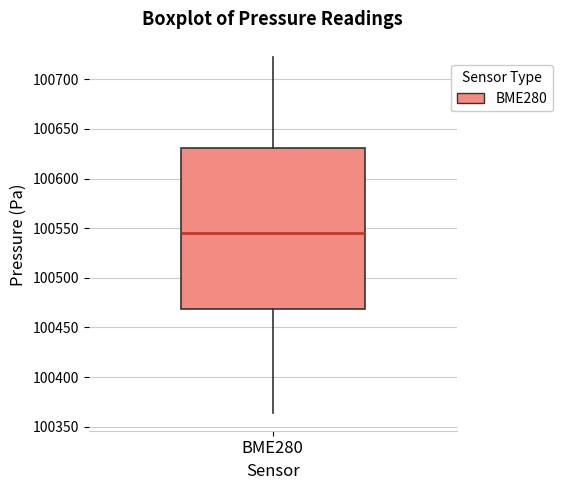

Where does the upper whisker of the box for BME280 end on the y-axis? The values are not printed on the chart, so give them approximately, as read against the axis.

100725